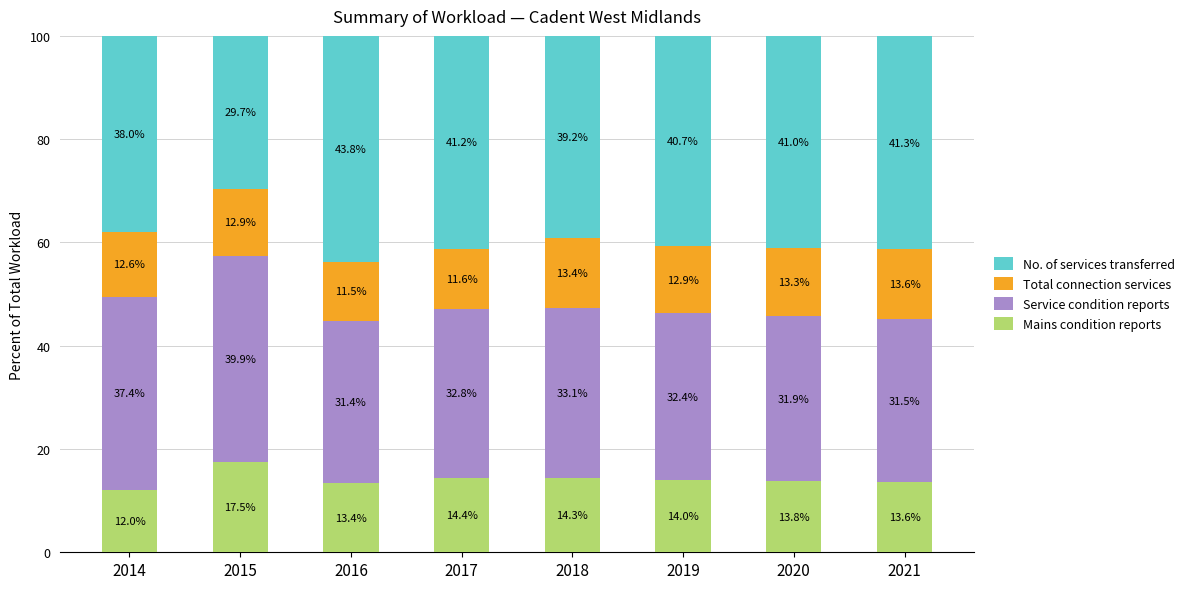

What is the difference between the second highest and second lowest values in the Mains condition reports series?

1.0